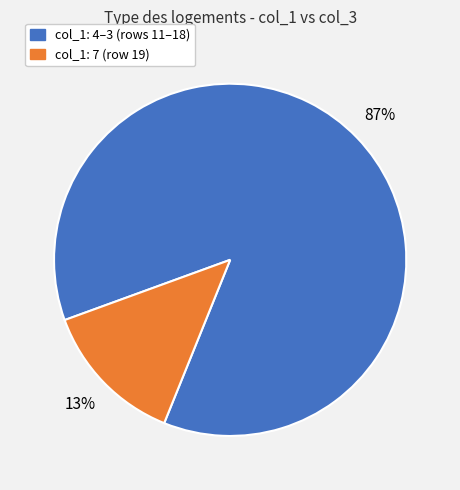

To the nearest percent, what is the average slice percentage?

50%